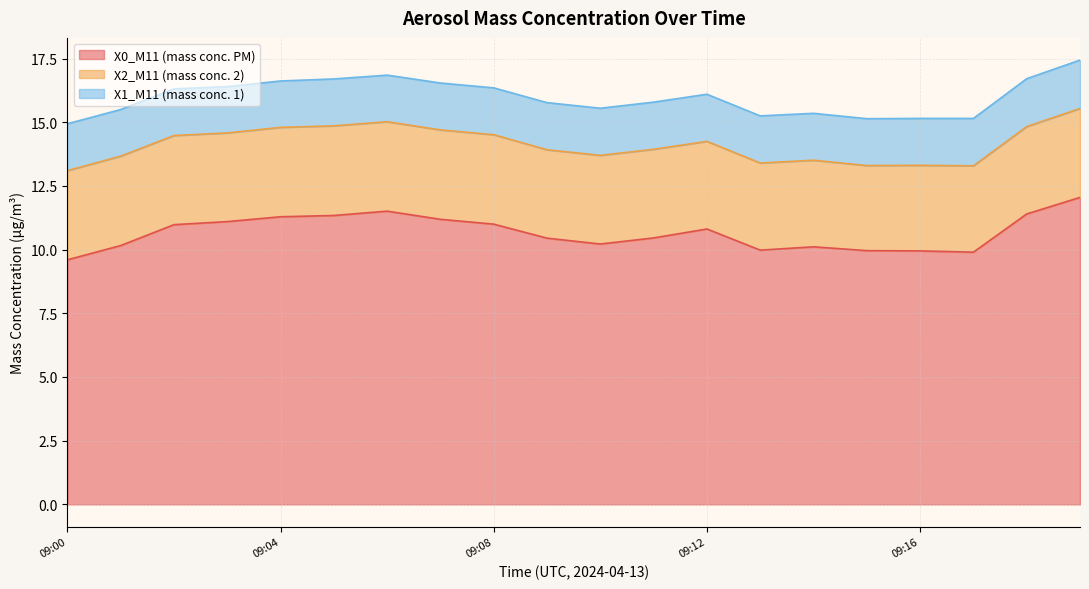

What is the sum of all X1_M11 (mass conc. 1) values?

36.9